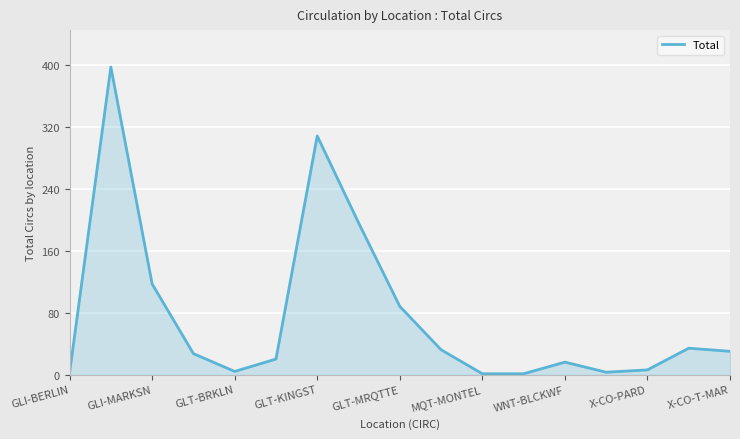

What is the minimum value shown in the chart?

1